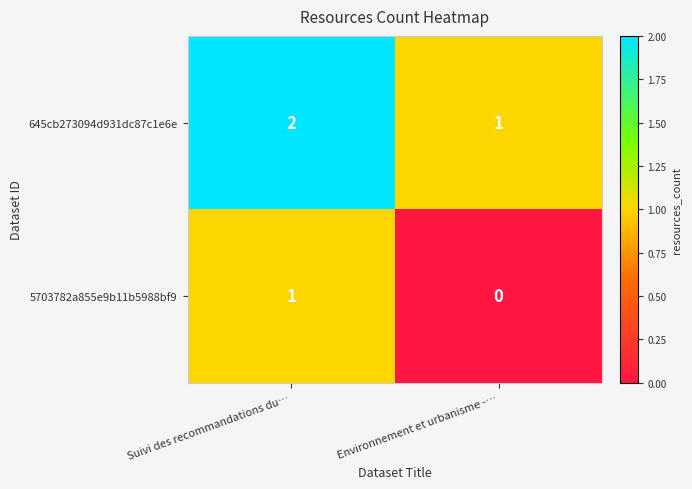

What is the difference between the highest and lowest values at Environnement et urbanisme -…?

1